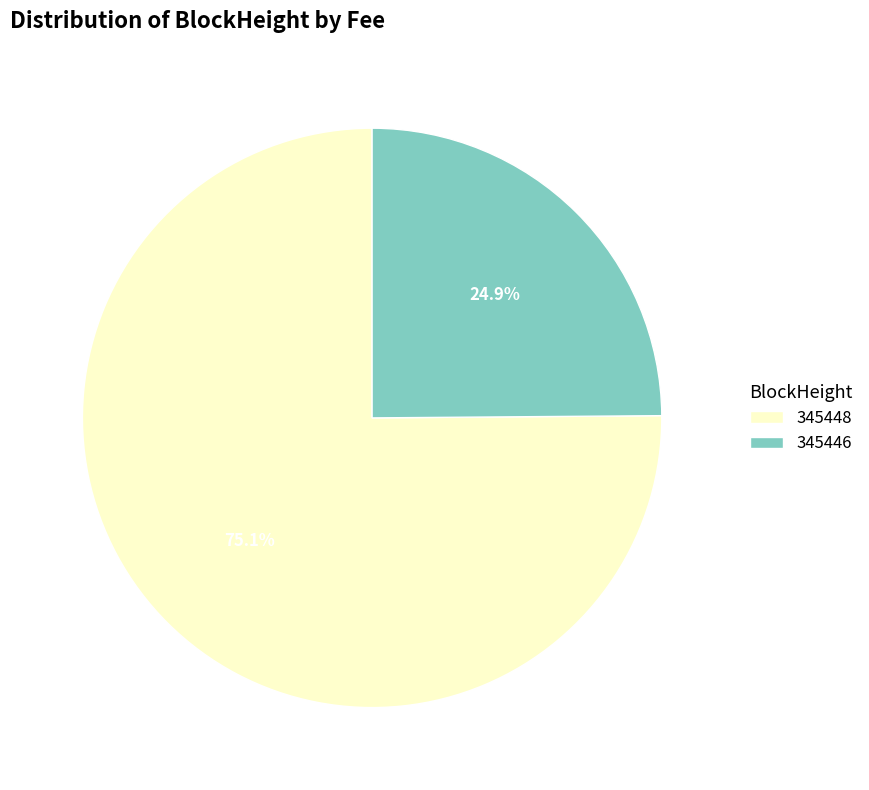

Combined, do 345448 and 345446 account for over 50%?

Yes